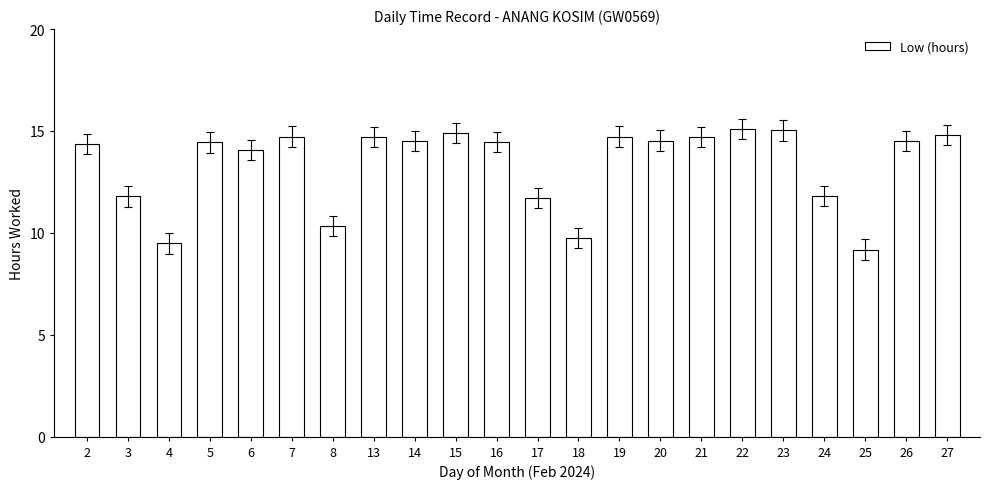

Does the chart contain any negative values?

No